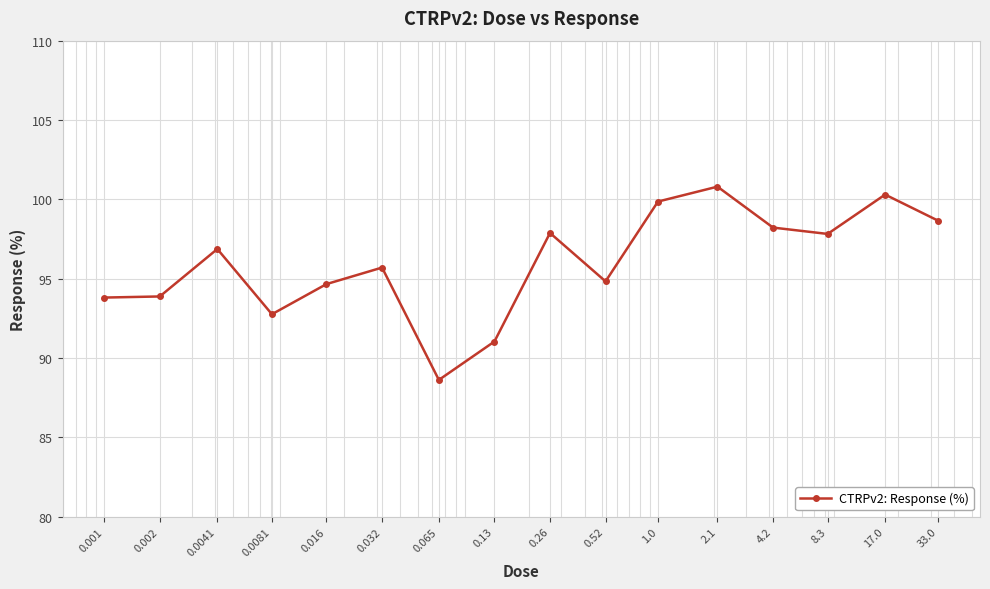

What is the greatest value displayed?

100.8